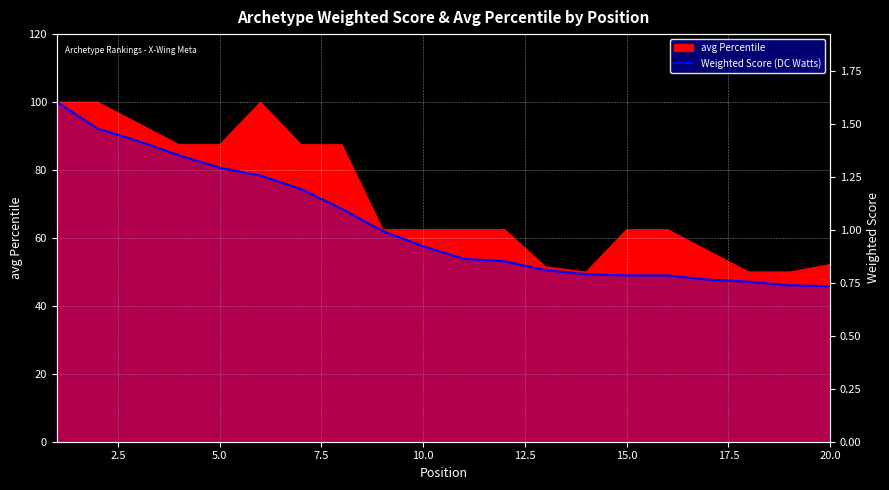

Which has a higher value, 13 or 19?

13